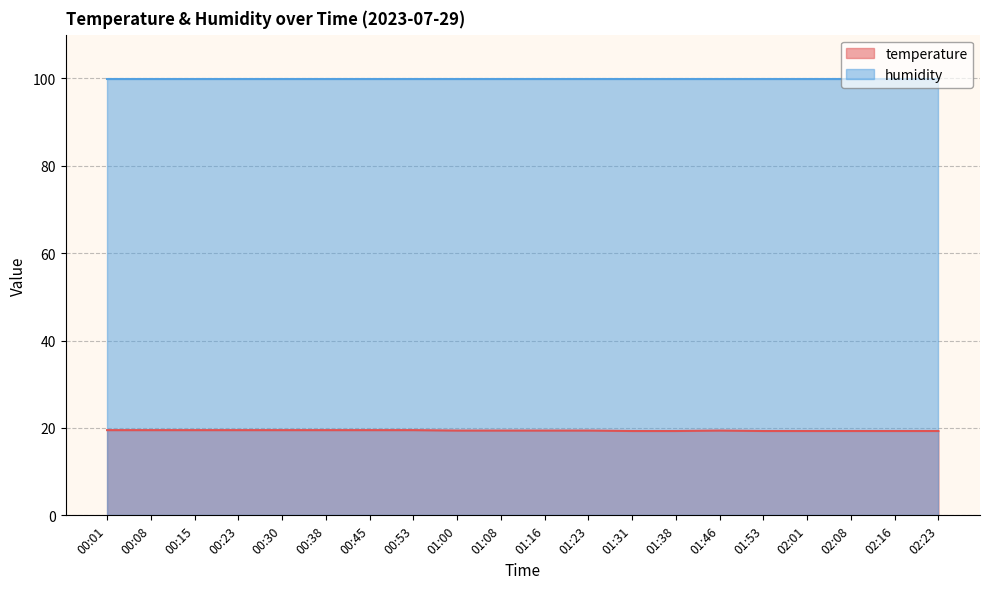

What is the sum of the values at 00:01 and 01:31?

38.8